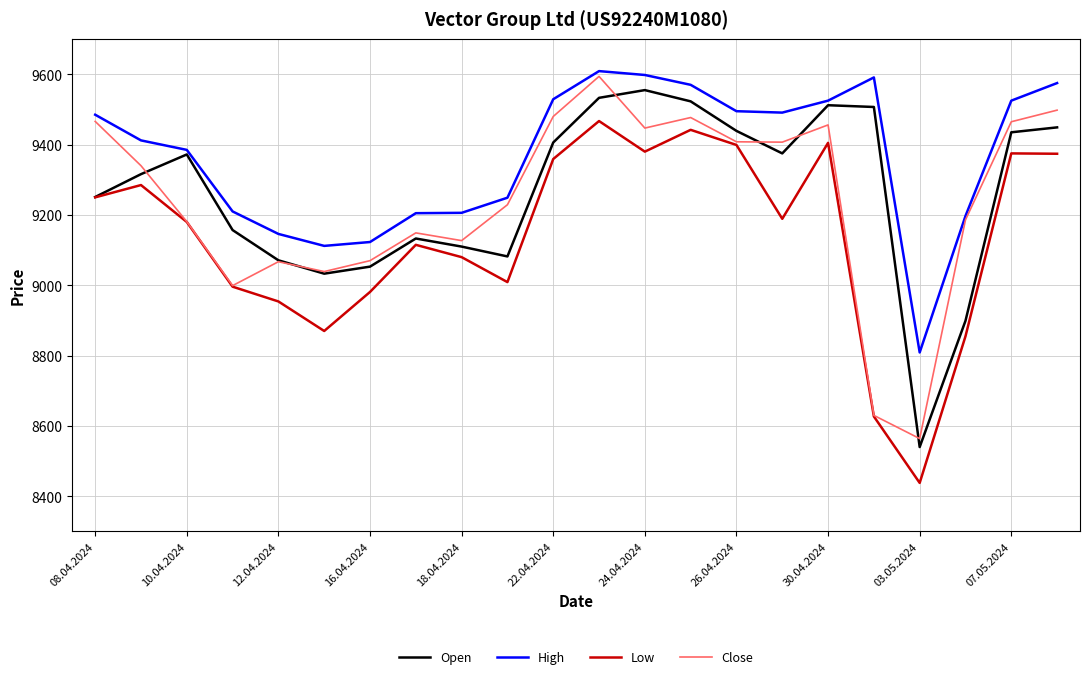

What is the greatest value displayed?

9609